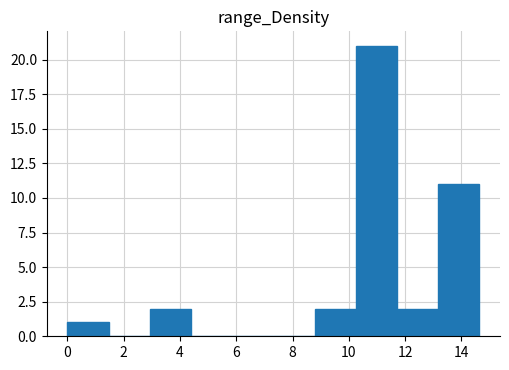

Over which range of the x-axis is the bar tallest?

10.2 to 11.8